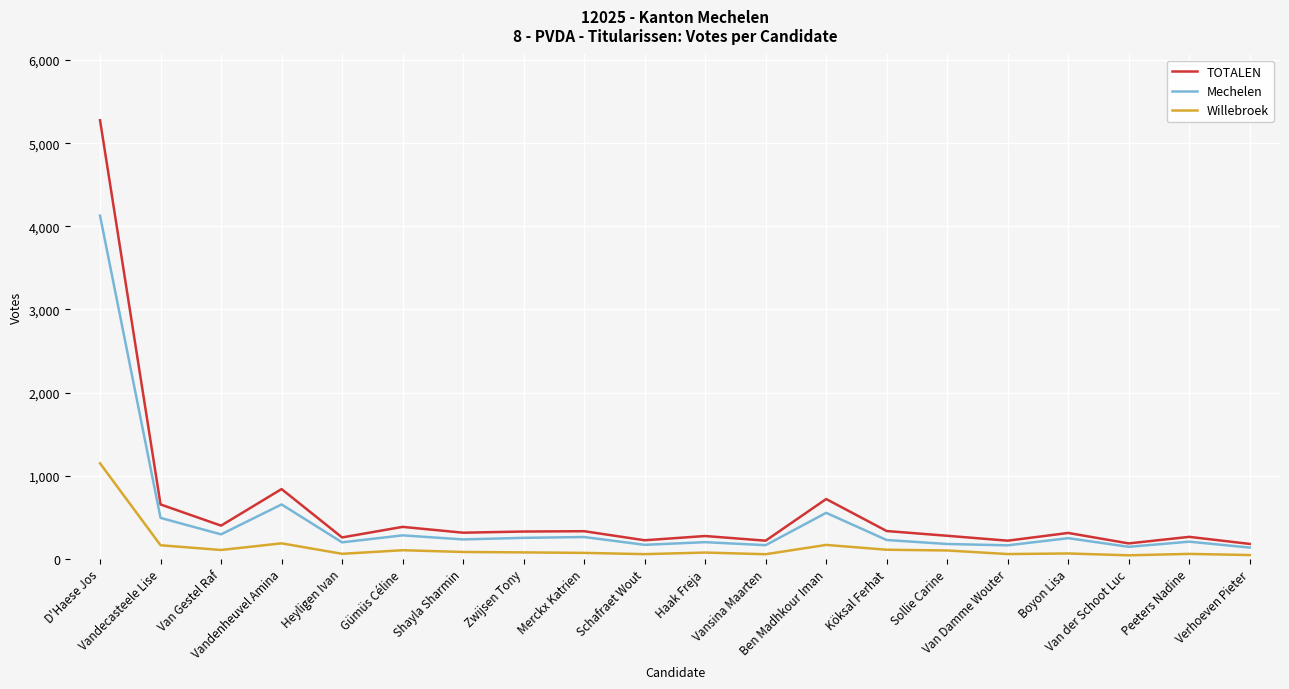

Which label corresponds to the largest value in the chart?

D'Haese Jos